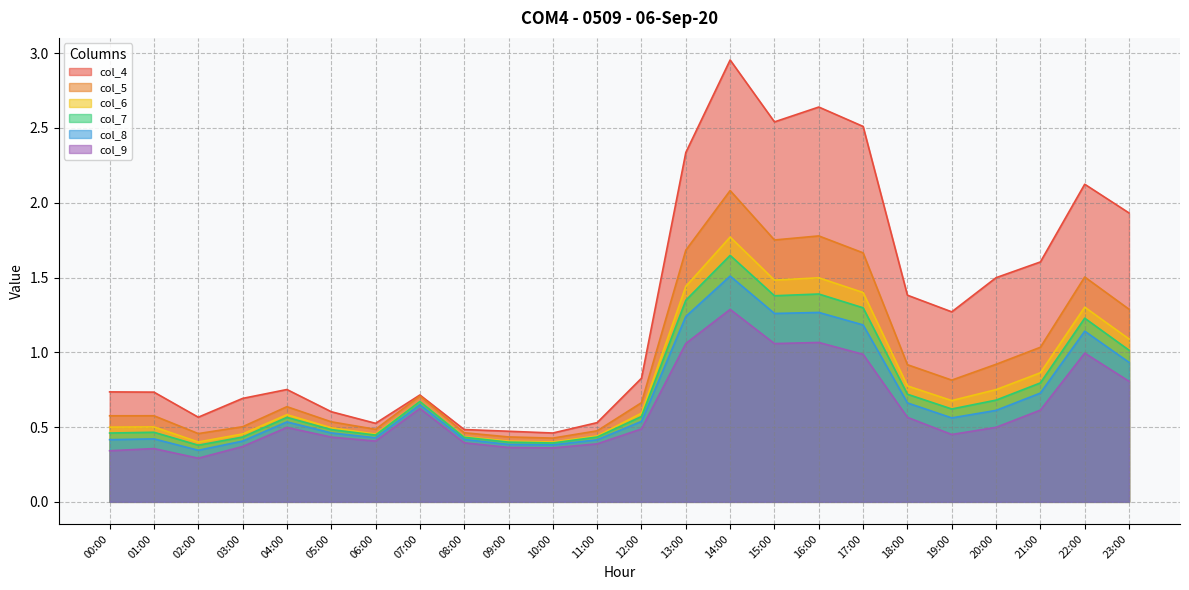

Reading left to right, extract all data points from this chart.

col_4: 00:00=0.7	01:00=0.7	02:00=0.6	03:00=0.7	04:00=0.8	05:00=0.6	06:00=0.5	07:00=0.7	08:00=0.5	09:00=0.5	10:00=0.5	11:00=0.5	12:00=0.8	13:00=2.3	14:00=3.0	15:00=2.5	16:00=2.6	17:00=2.5	18:00=1.4	19:00=1.3	20:00=1.5	21:00=1.6	22:00=2.1	23:00=1.9
col_5: 00:00=0.6	01:00=0.6	02:00=0.5	03:00=0.5	04:00=0.6	05:00=0.5	06:00=0.5	07:00=0.7	08:00=0.5	09:00=0.4	10:00=0.4	11:00=0.5	12:00=0.7	13:00=1.7	14:00=2.1	15:00=1.8	16:00=1.8	17:00=1.7	18:00=0.9	19:00=0.8	20:00=0.9	21:00=1.0	22:00=1.5	23:00=1.3
col_6: 00:00=0.5	01:00=0.5	02:00=0.4	03:00=0.5	04:00=0.6	05:00=0.5	06:00=0.5	07:00=0.7	08:00=0.4	09:00=0.4	10:00=0.4	11:00=0.4	12:00=0.6	13:00=1.4	14:00=1.8	15:00=1.5	16:00=1.5	17:00=1.4	18:00=0.8	19:00=0.7	20:00=0.8	21:00=0.9	22:00=1.3	23:00=1.1
col_7: 00:00=0.5	01:00=0.5	02:00=0.4	03:00=0.4	04:00=0.6	05:00=0.5	06:00=0.4	07:00=0.7	08:00=0.4	09:00=0.4	10:00=0.4	11:00=0.4	12:00=0.6	13:00=1.3	14:00=1.6	15:00=1.4	16:00=1.4	17:00=1.3	18:00=0.7	19:00=0.6	20:00=0.7	21:00=0.8	22:00=1.2	23:00=1.0
col_8: 00:00=0.4	01:00=0.4	02:00=0.3	03:00=0.4	04:00=0.5	05:00=0.5	06:00=0.4	07:00=0.6	08:00=0.4	09:00=0.4	10:00=0.4	11:00=0.4	12:00=0.5	13:00=1.2	14:00=1.5	15:00=1.3	16:00=1.3	17:00=1.2	18:00=0.7	19:00=0.6	20:00=0.6	21:00=0.7	22:00=1.1	23:00=0.9
col_9: 00:00=0.3	01:00=0.4	02:00=0.3	03:00=0.4	04:00=0.5	05:00=0.4	06:00=0.4	07:00=0.6	08:00=0.4	09:00=0.4	10:00=0.4	11:00=0.4	12:00=0.5	13:00=1.1	14:00=1.3	15:00=1.1	16:00=1.1	17:00=1.0	18:00=0.6	19:00=0.5	20:00=0.5	21:00=0.6	22:00=1.0	23:00=0.8